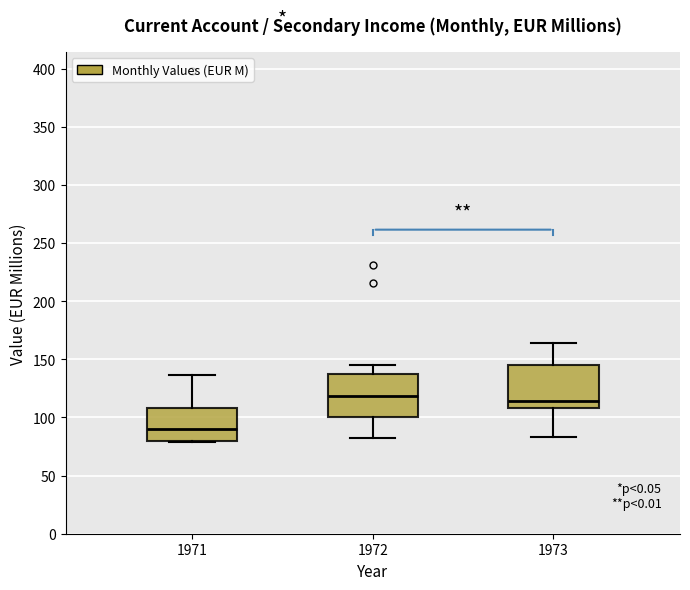

Where does the median line of the box at x = 1973 sit on the y-axis? The values are not printed on the chart, so give them approximately, as read against the axis.

115